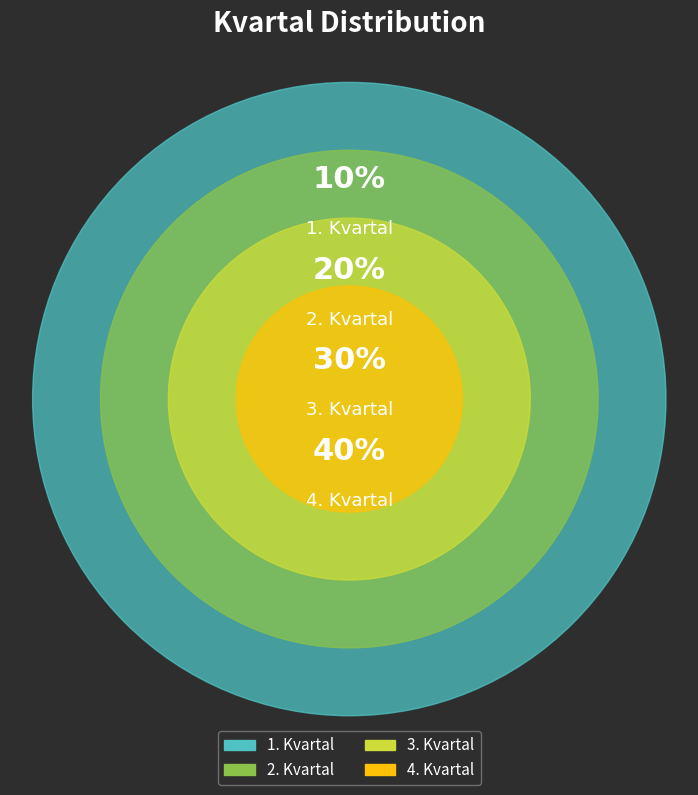

Does 1. Kvartal represent more than half of the total?

No